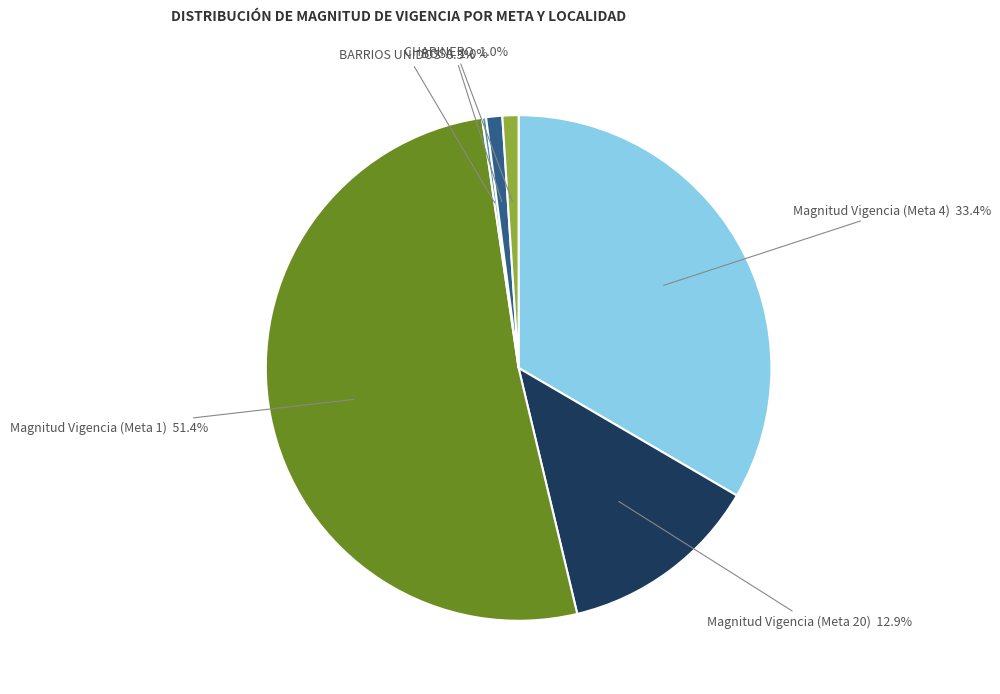

To the nearest percent, what portion does Magnitud Vigencia (Meta 1) represent?

51%